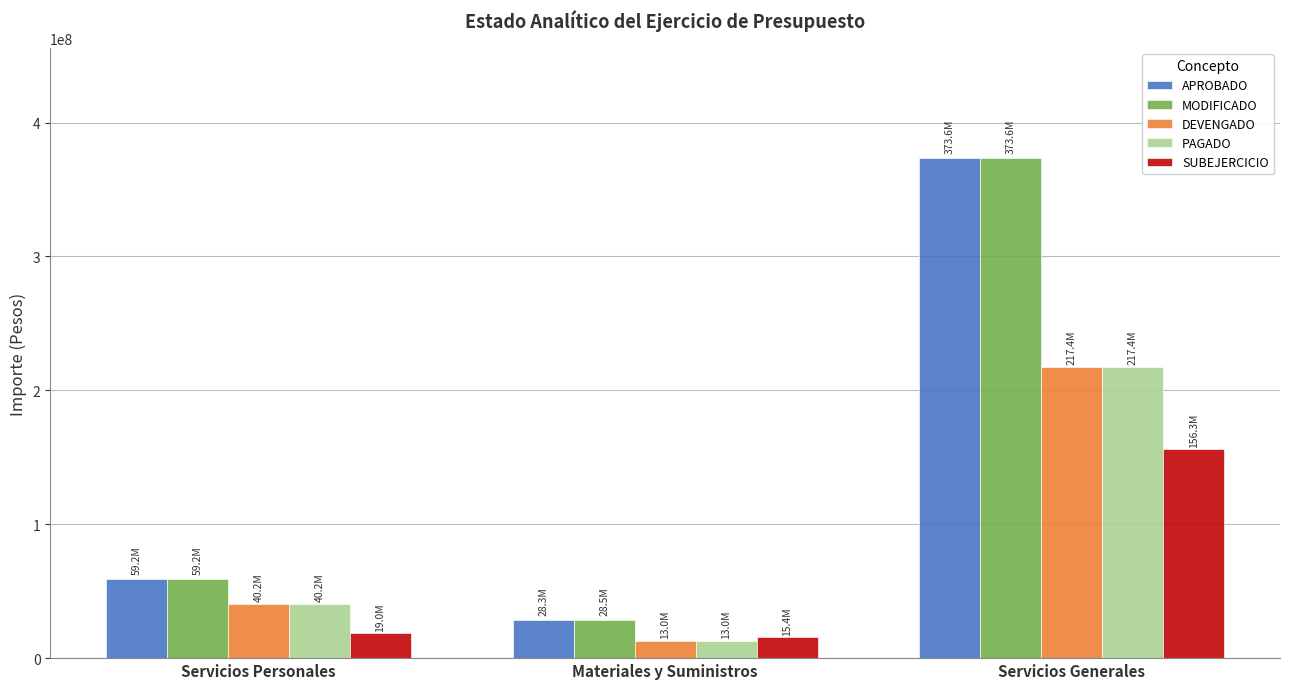

What is the total value across all series at Materiales y Suministros?

98261623